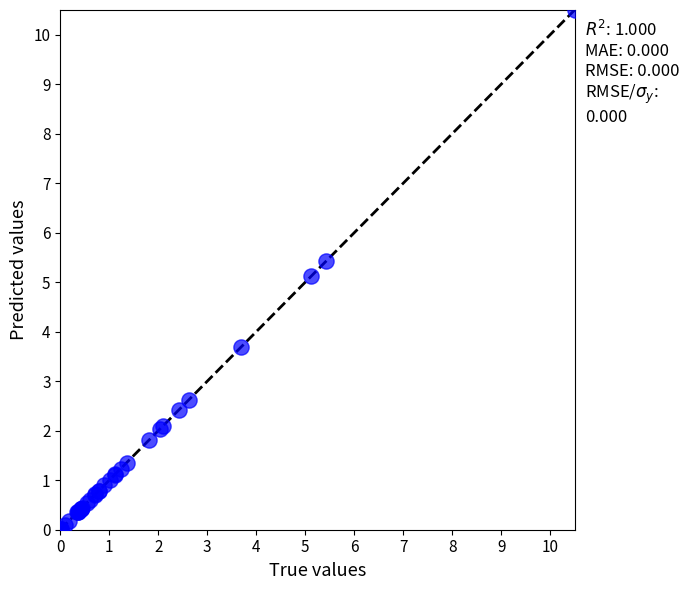

What Y value in the scatter plot is closest to 5?

5.1